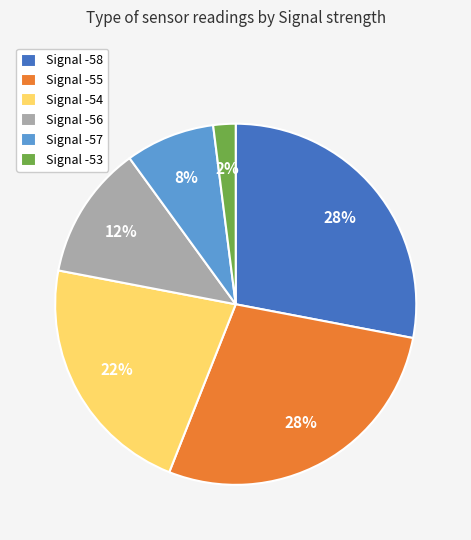

Which category has the smallest portion of the pie?

Signal -53